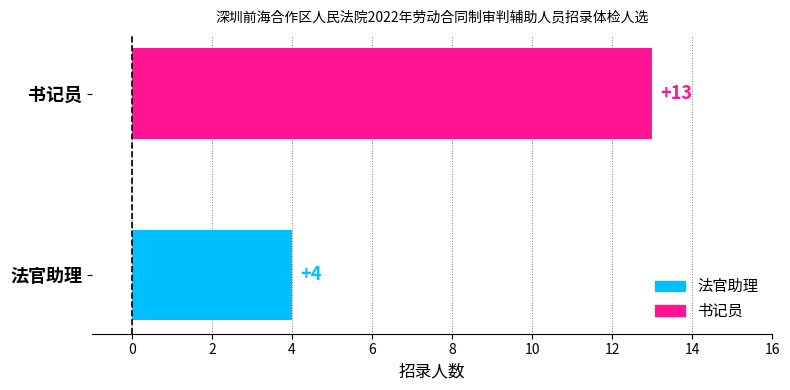

Which category has the lowest value across all series?

法官助理